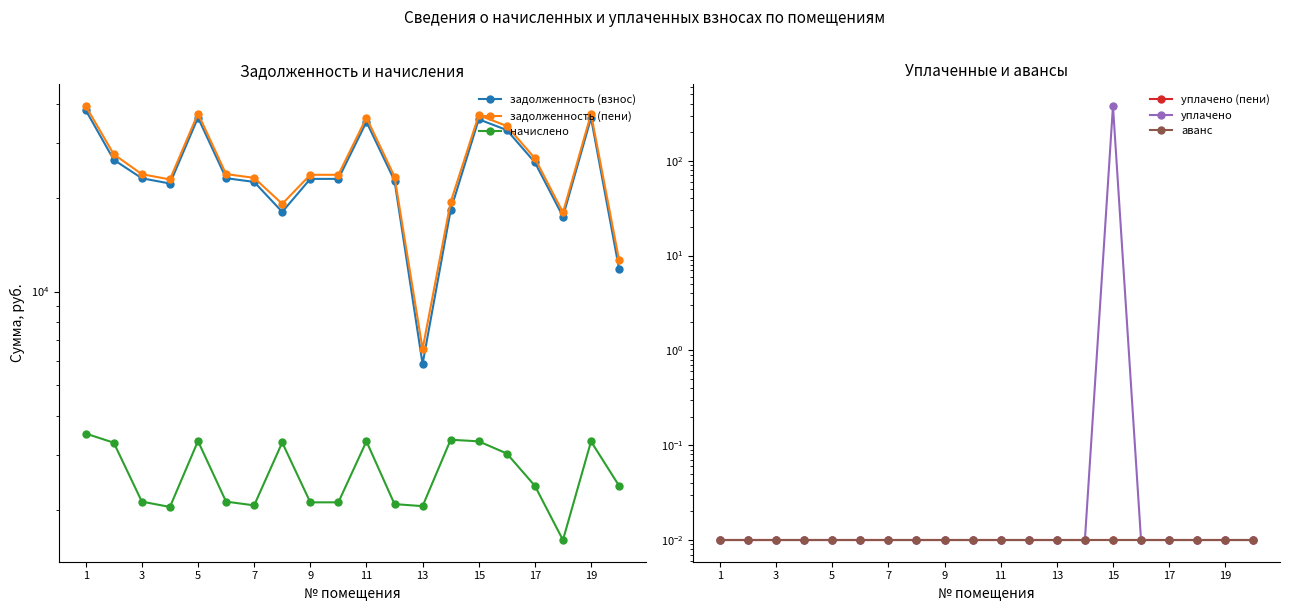

True or false: аванс and уплачено cross at least once.

False